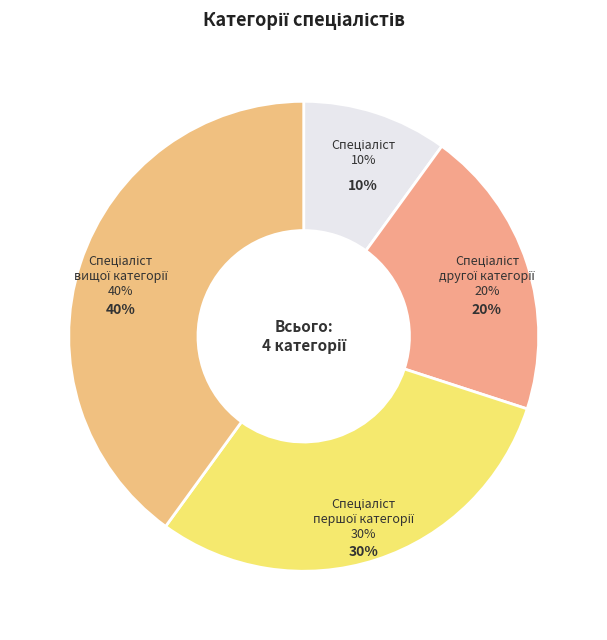

To the nearest percent, what is the average slice percentage?

25%